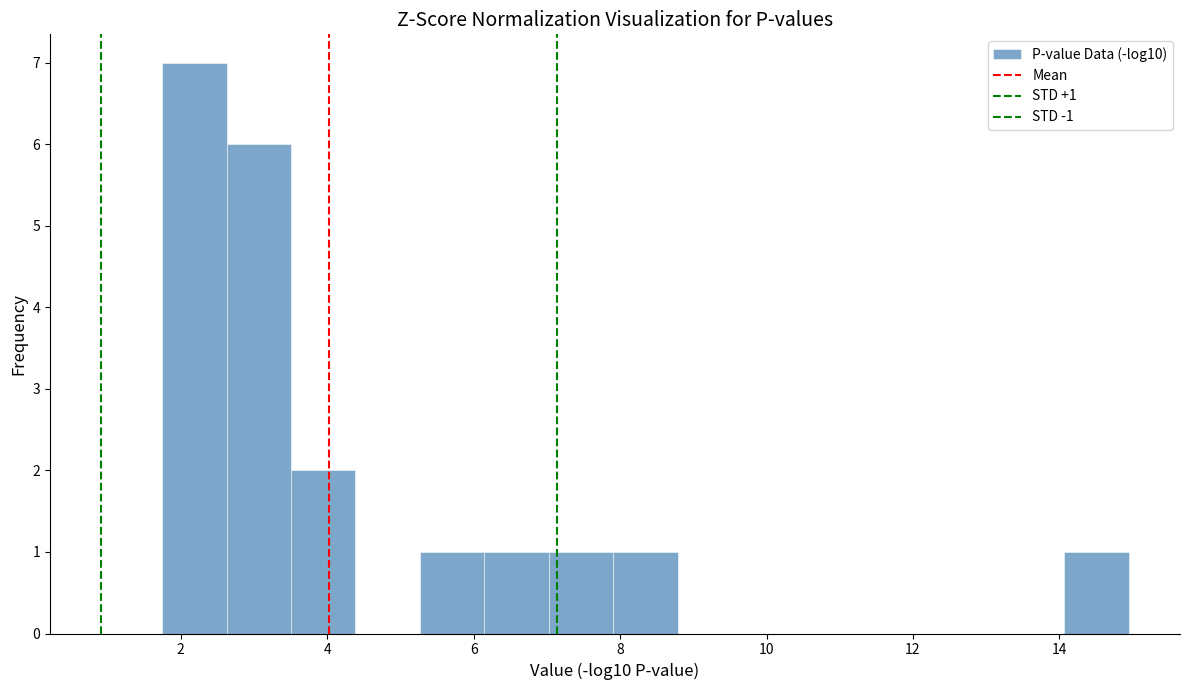

Over which range of the x-axis is the bar tallest?

1.8 to 2.6